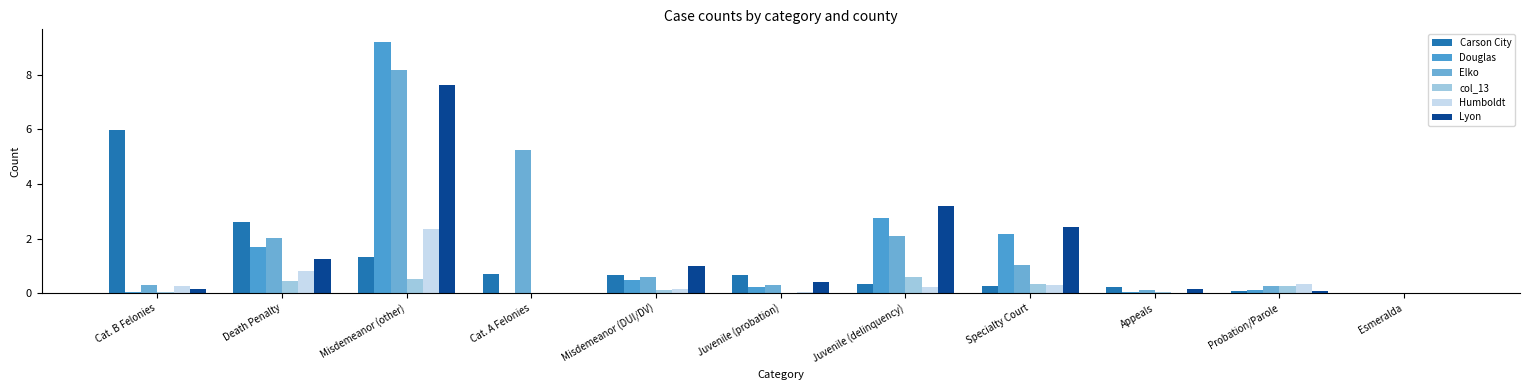

At which category is the sum across all series the highest?

Misdemeanor (other)